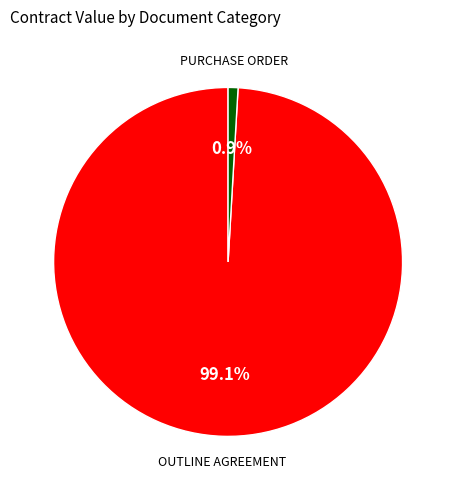

How many slices are in this pie chart?

2